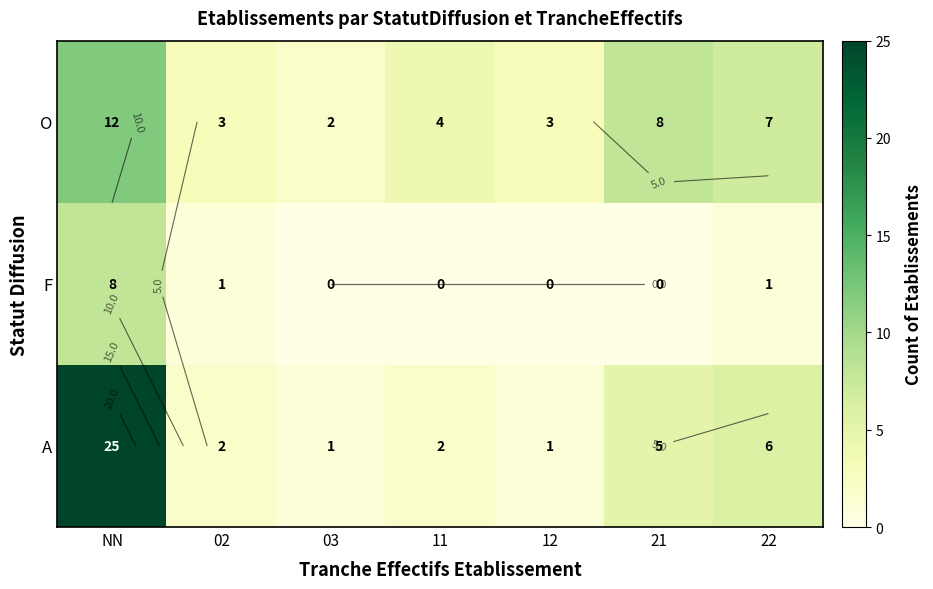

At how many categories does at least one series exceed 11?

1